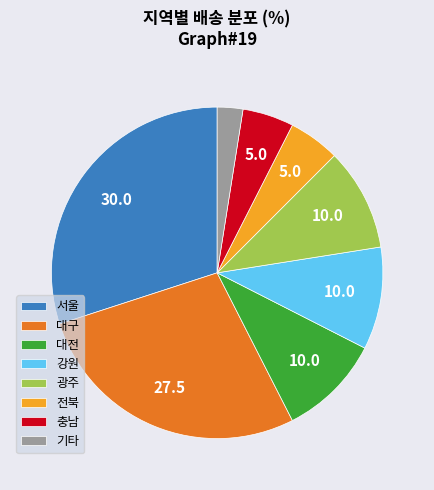

How many slices are in this pie chart?

8